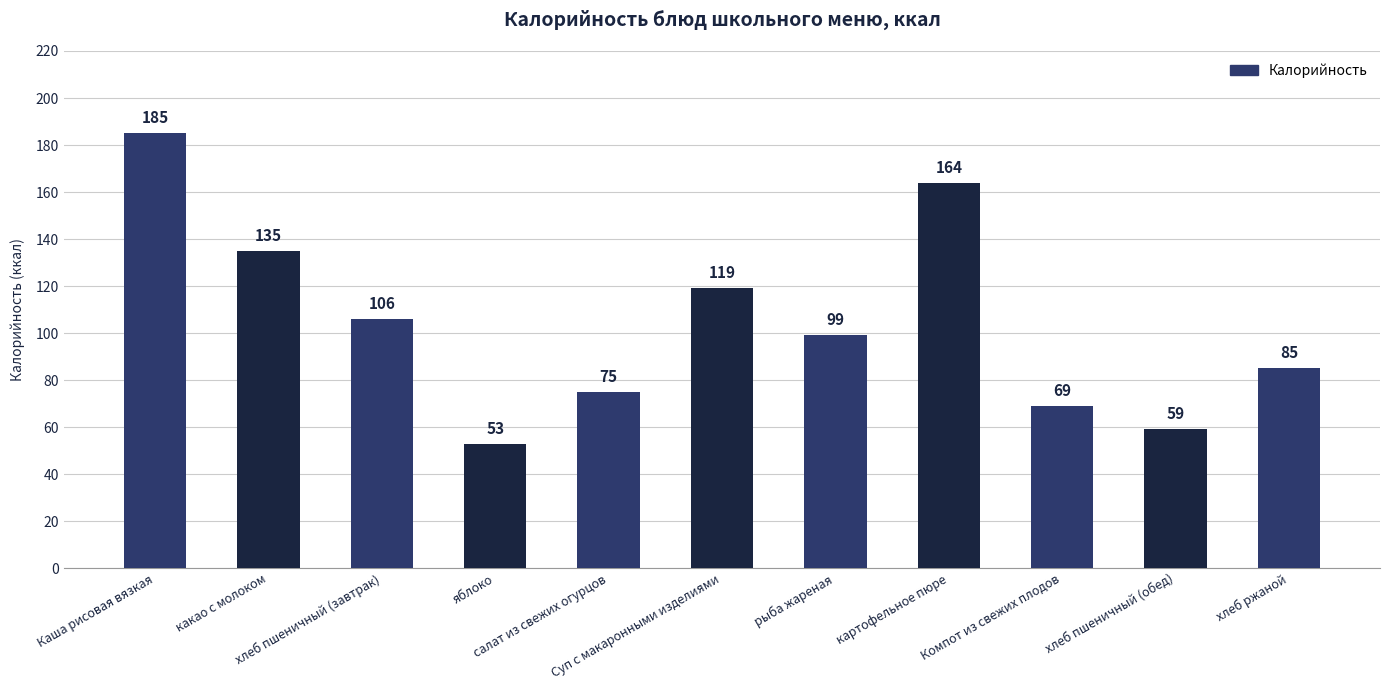

Rank the categories by value from highest to lowest.

Каша рисовая вязкая, картофельное пюре, какао с молоком, Суп с макаронными изделиями, хлеб пшеничный (завтрак), рыба жареная, хлеб ржаной, салат из свежих огурцов, Компот из свежих плодов, хлеб пшеничный (обед), яблоко